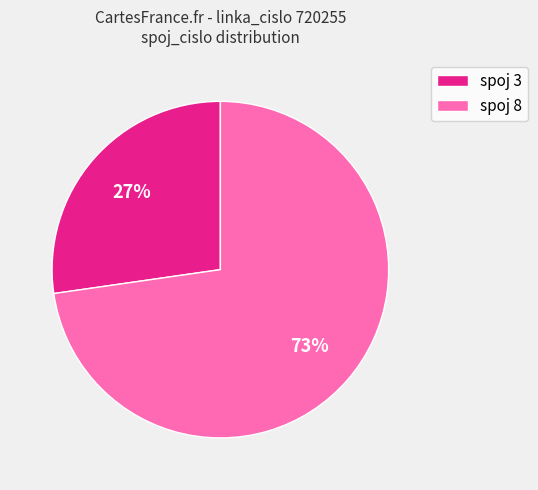

Is the sum of spoj 3 and spoj 8 greater than half?

Yes